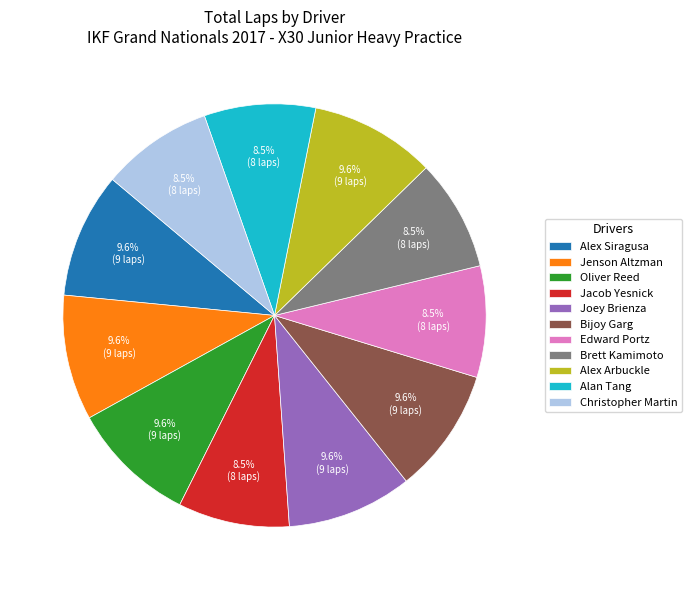

What percentage is the Bijoy Garg slice, to the nearest percent?

10%